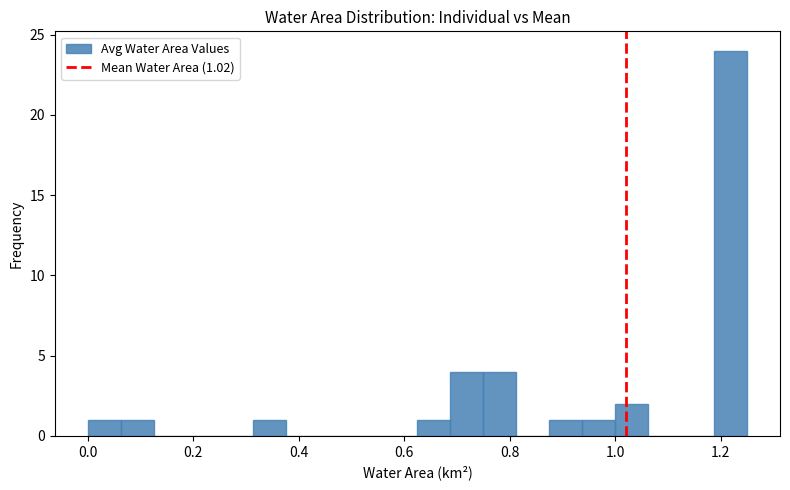

Around what value on the x-axis is the tallest bar? Give the approximate position of its centre, as read against the axis.

1.22